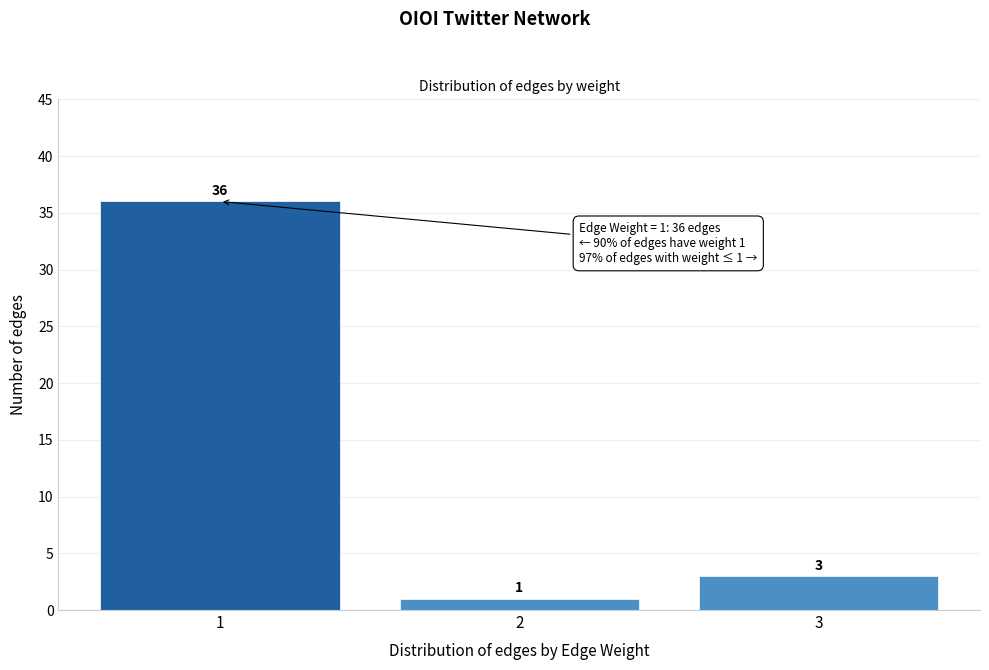

Over which range of the x-axis is the bar tallest?

0.5 to 1.5